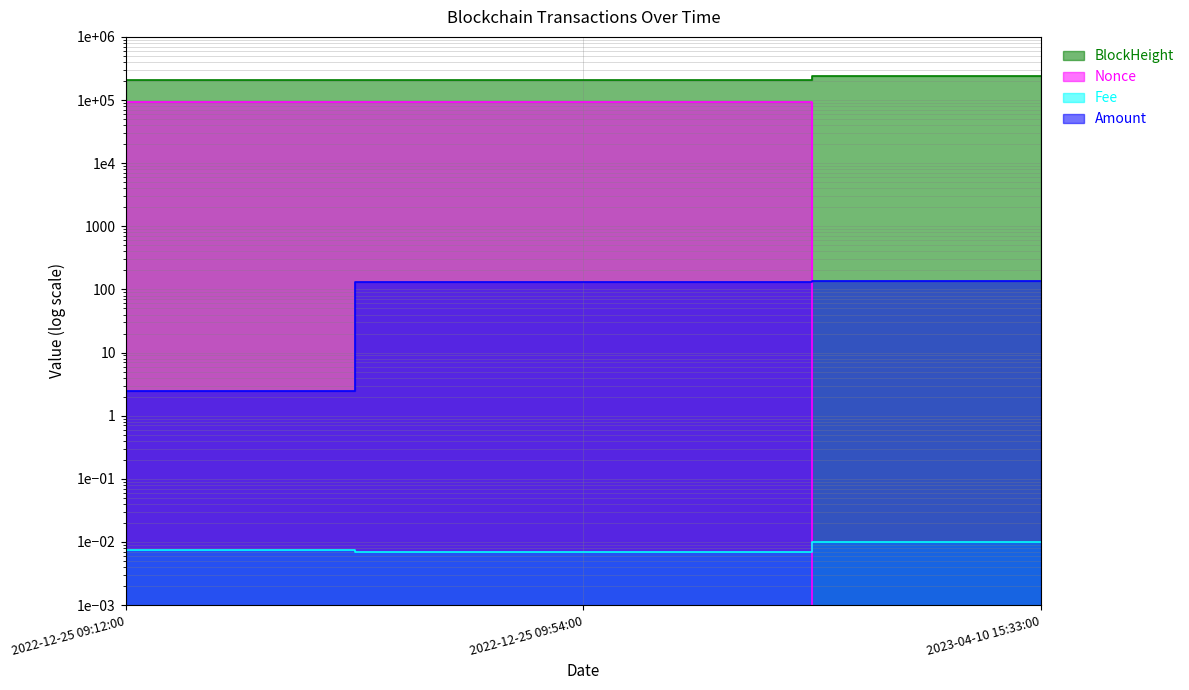

What is the average value of the BlockHeight series?

220616.3